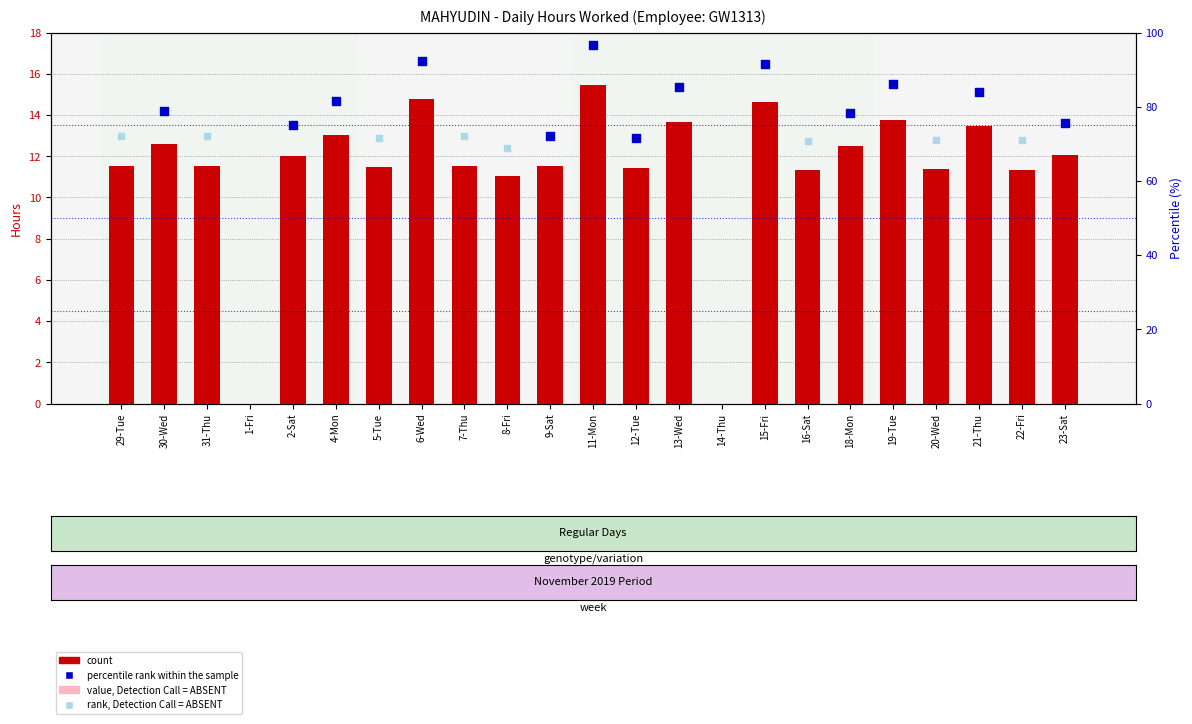

Which has a higher value, 19-Tue or 7-Thu?

19-Tue